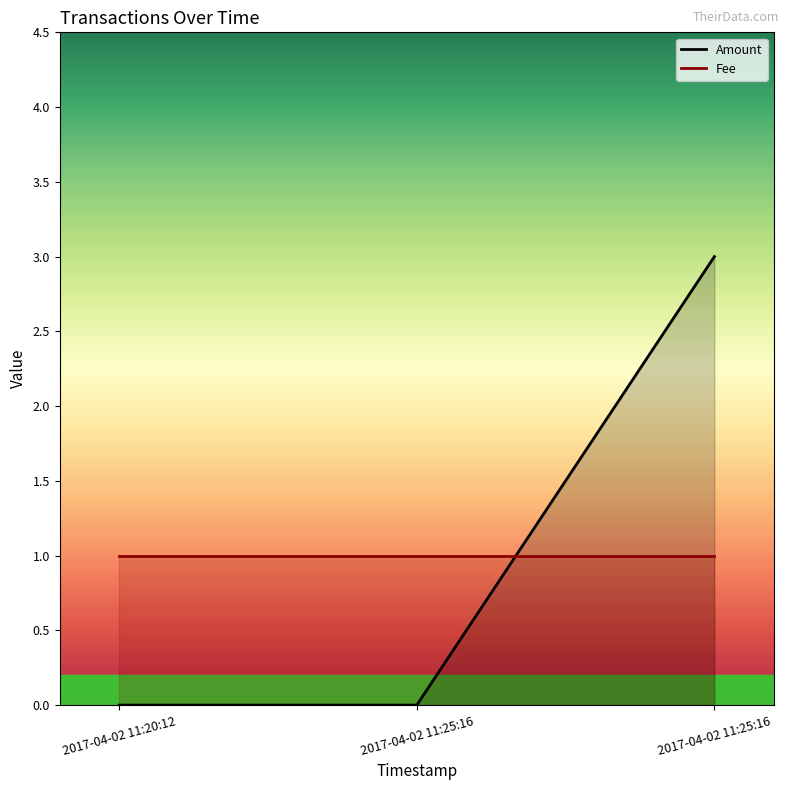

What is the sum of the values at 2017-04-02 11:25:16 and 2017-04-02 11:25:16?

3